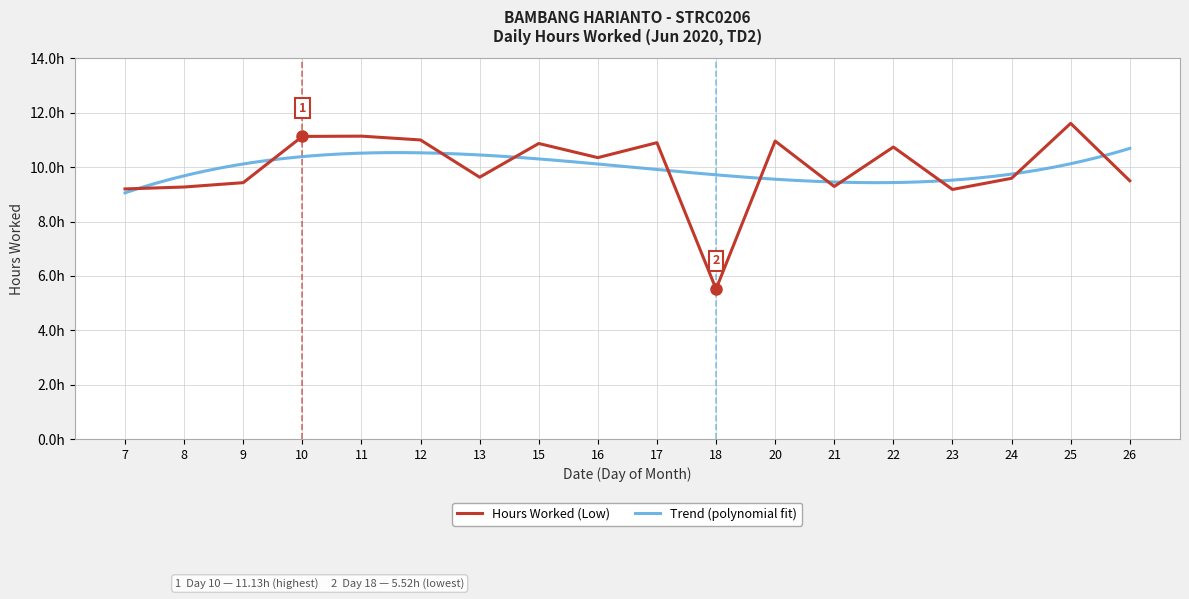

Reading left to right, transcribe all the data shown in this chart.

7=9.2	8=9.3	9=9.4	10=11.1	11=11.1	12=11.0	13=9.6	15=10.9	16=10.3	17=10.9	18=5.5	20=11.0	21=9.3	22=10.7	23=9.2	24=9.6	25=11.6	26=9.5